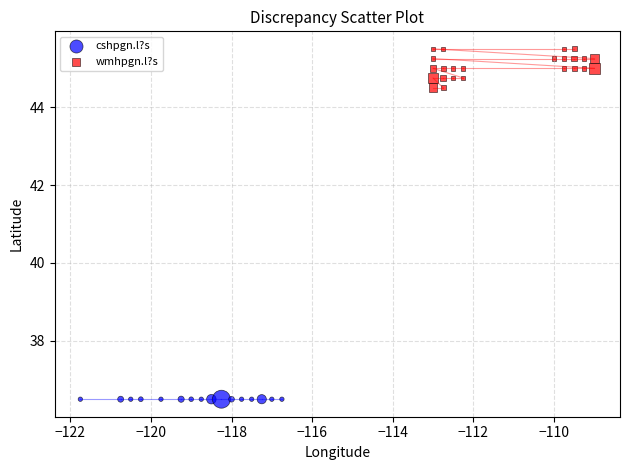

Which series contains the lowest Y value?

cshpgn.l?s